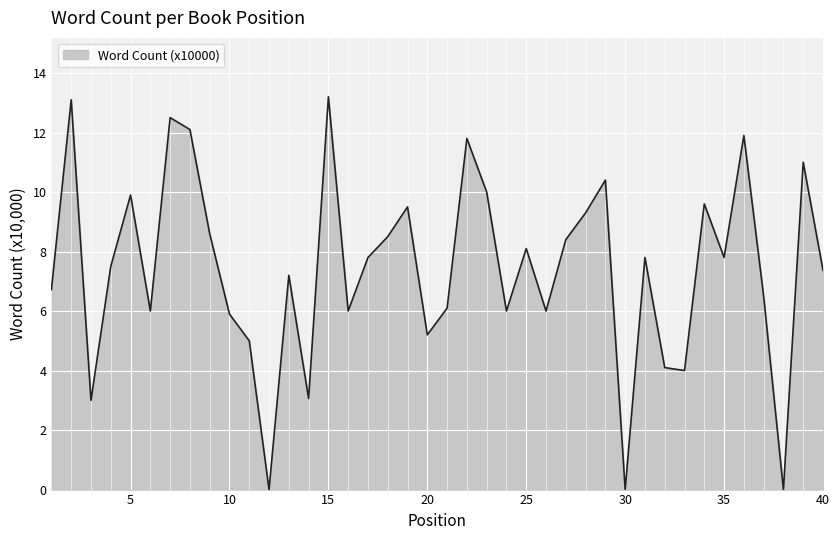

What is the difference between the maximum and minimum values?

13.2